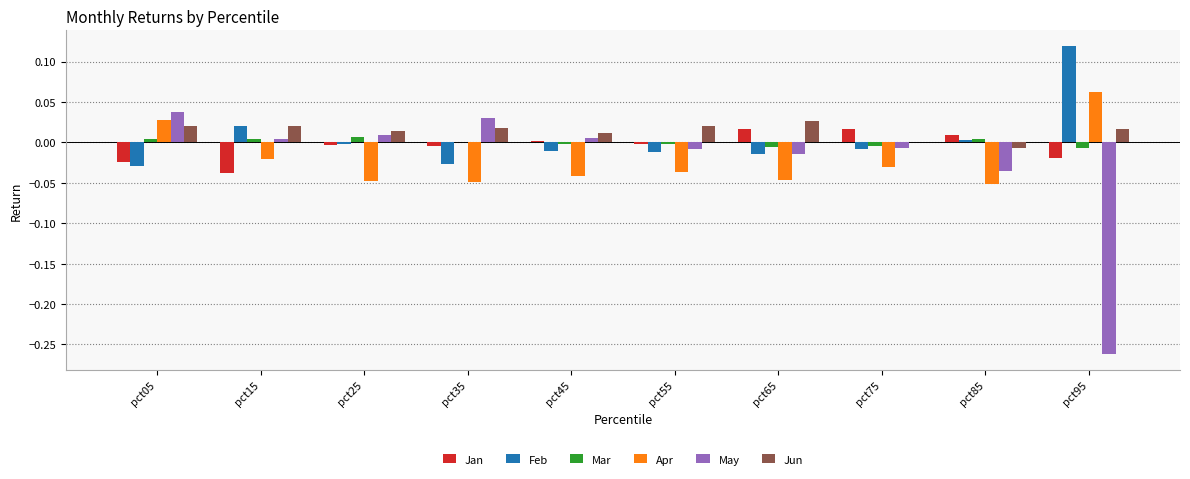

How many groups of bars are there?

10